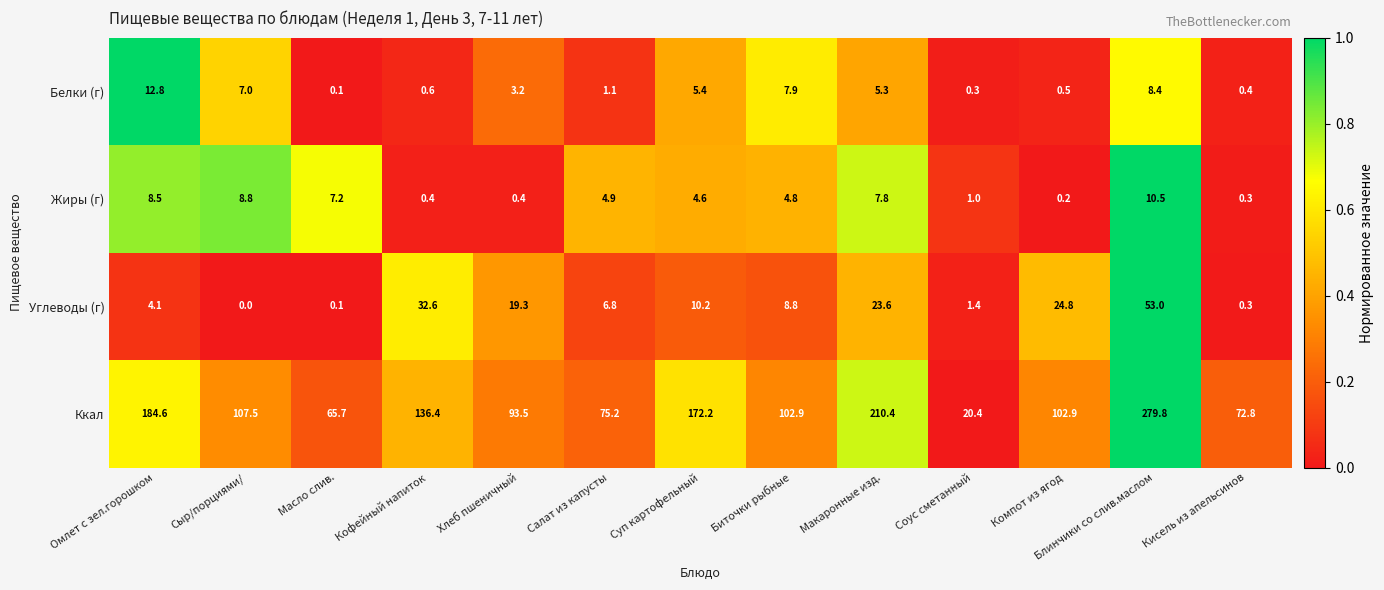

List the series in order of their peak value, lowest first.

Жиры (г), Белки (г), Углеводы (г), Ккал